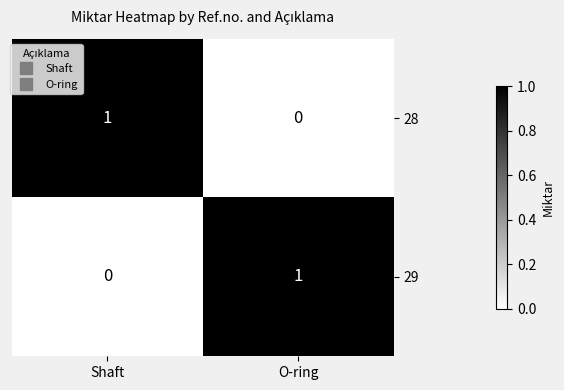

At which label does 28 reach its minimum?

O-ring